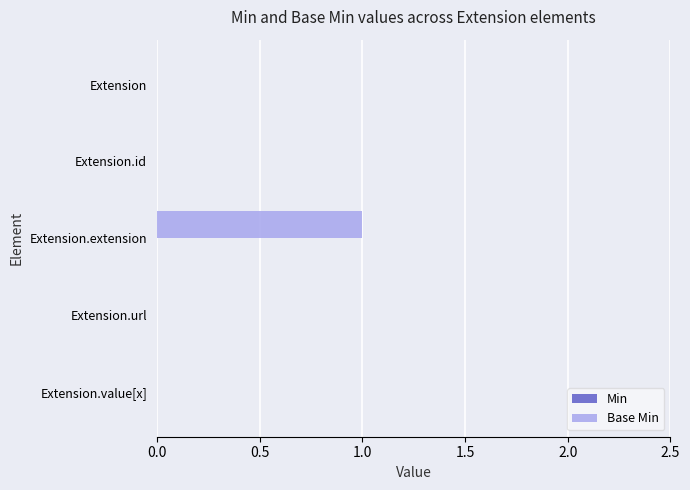

Which has a higher value, Extension.extension or Extension.id?

Extension.extension